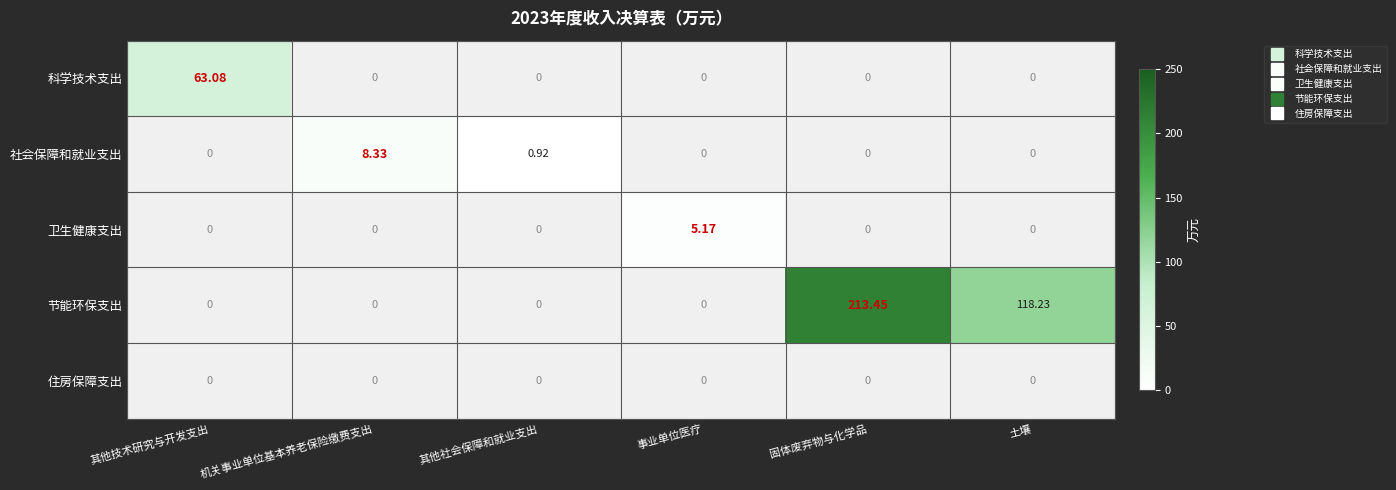

At which category is the sum across all series the highest?

固体废弃物与化学品